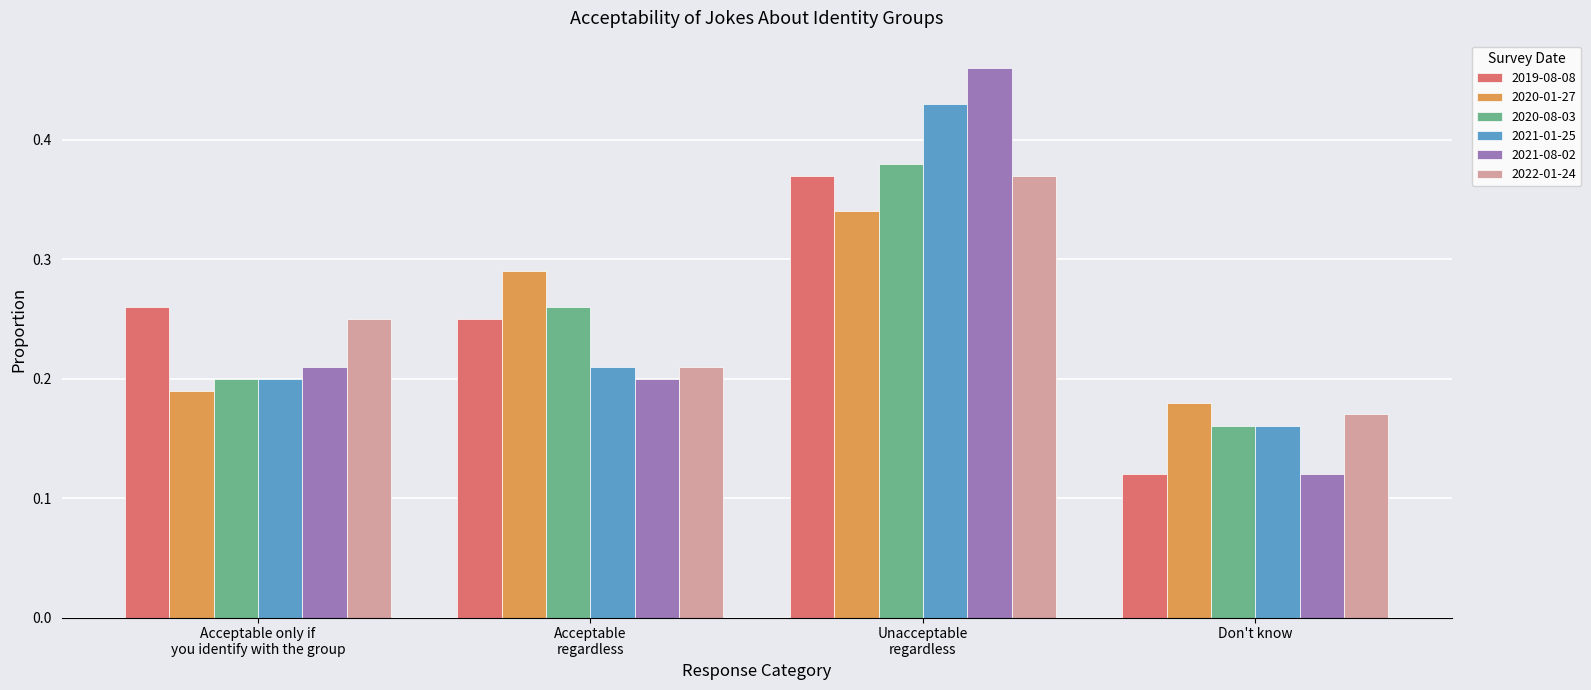

What is the total value across all series at Don't know?

0.9